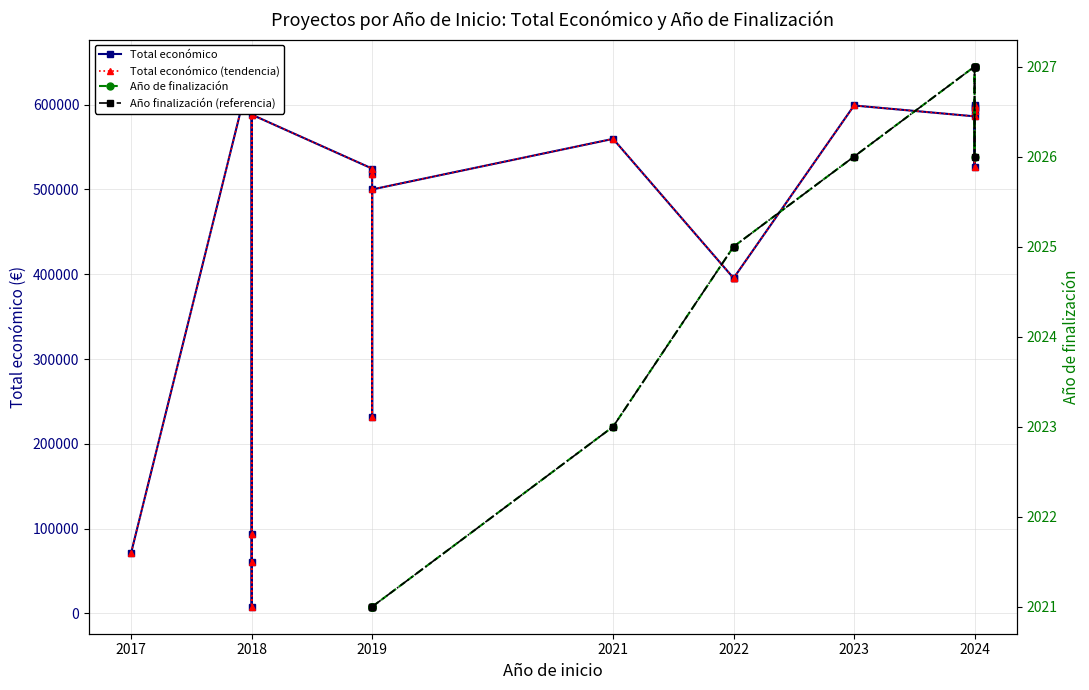

What is the difference between the maximum and minimum values in the Total económico series?

636857.0